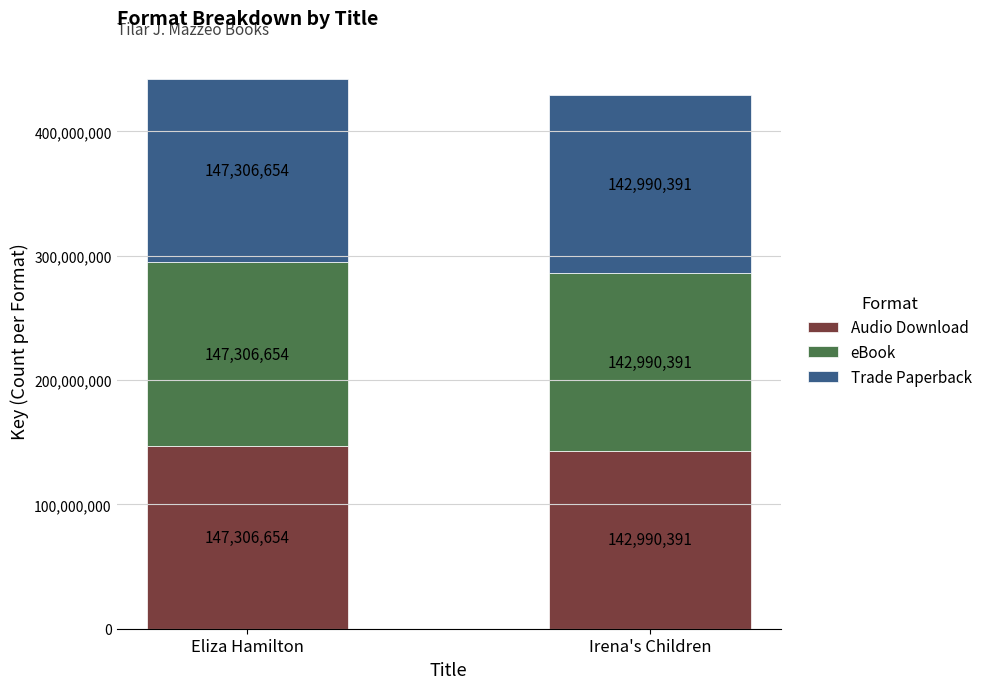

The Audio Download series shows 142990391 at Irena's Children. True or false?

True